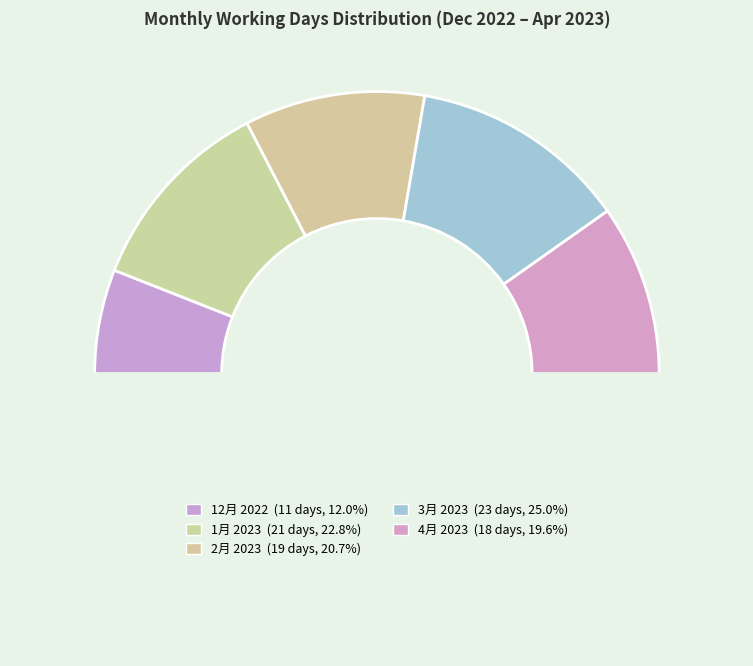

To the nearest percent, what is the difference between the largest and smallest slice percentages?

13%